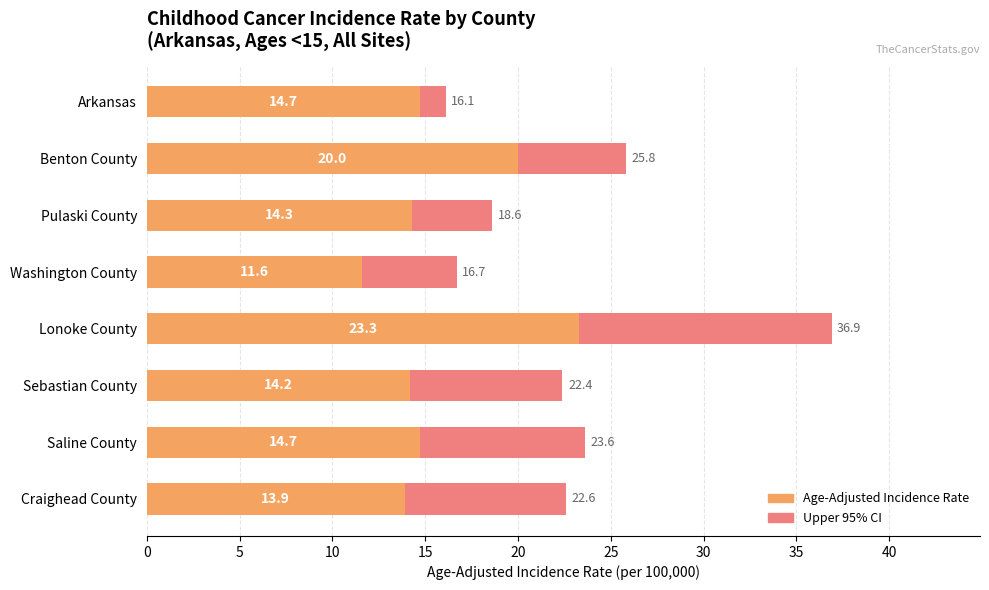

The Upper 95% CI series shows 9.7 at Craighead County. True or false?

False